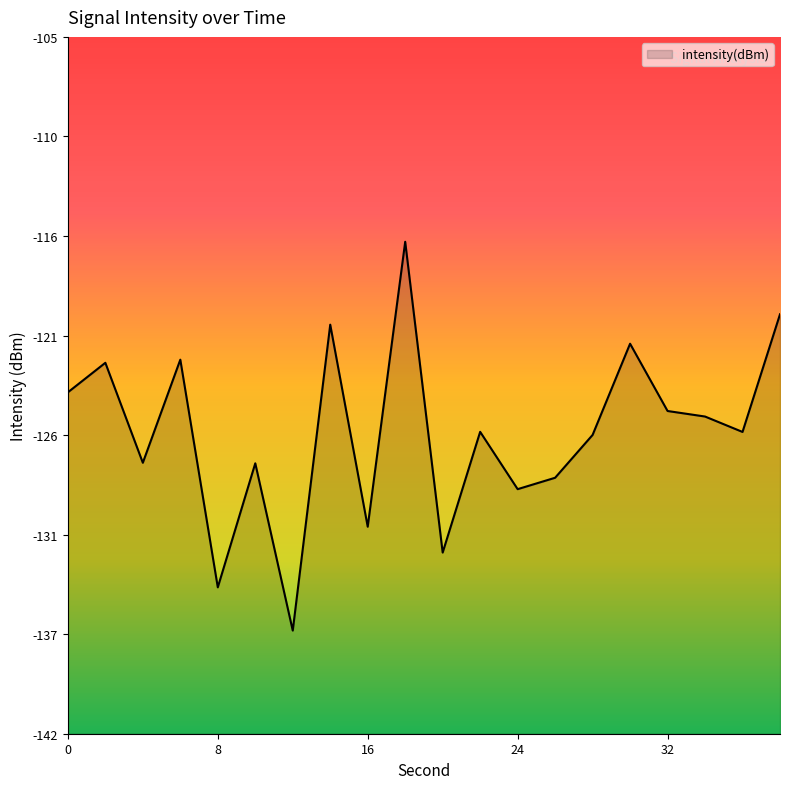

Is it true that the value at 12 is -57.0?

False